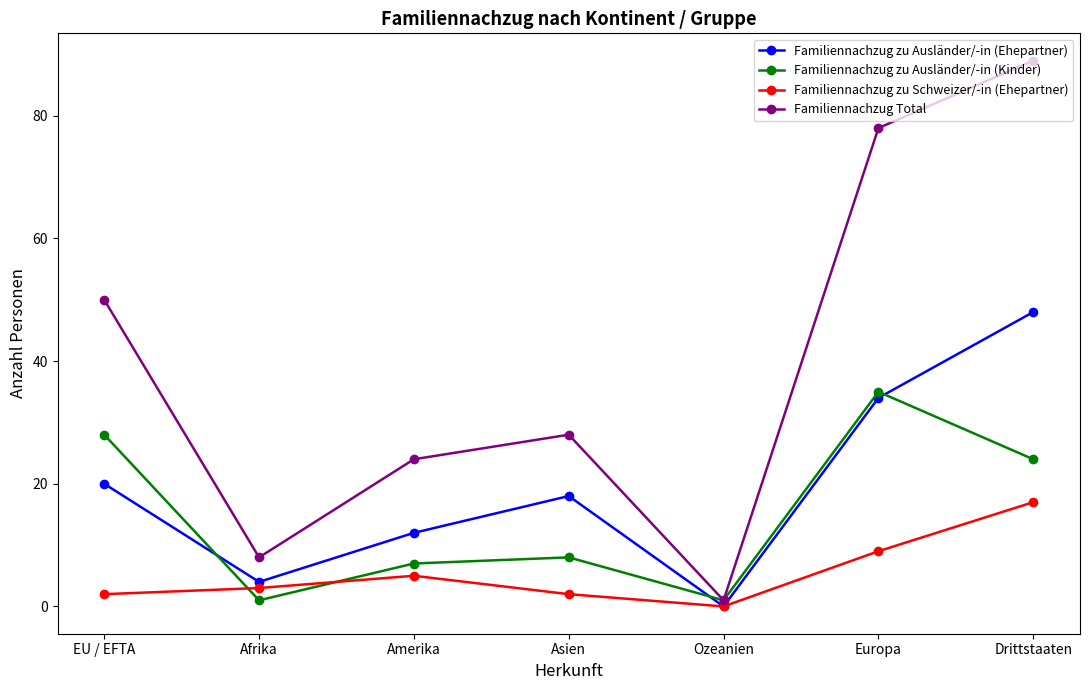

What is the average value of the Familiennachzug Total series?

40